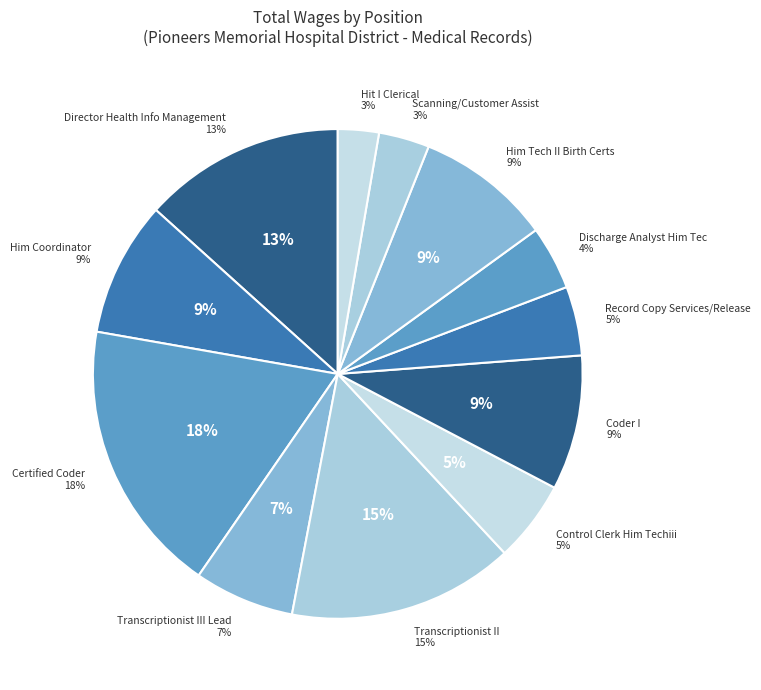

Does Scanning/Customer Assist account for over 50% of the chart?

No